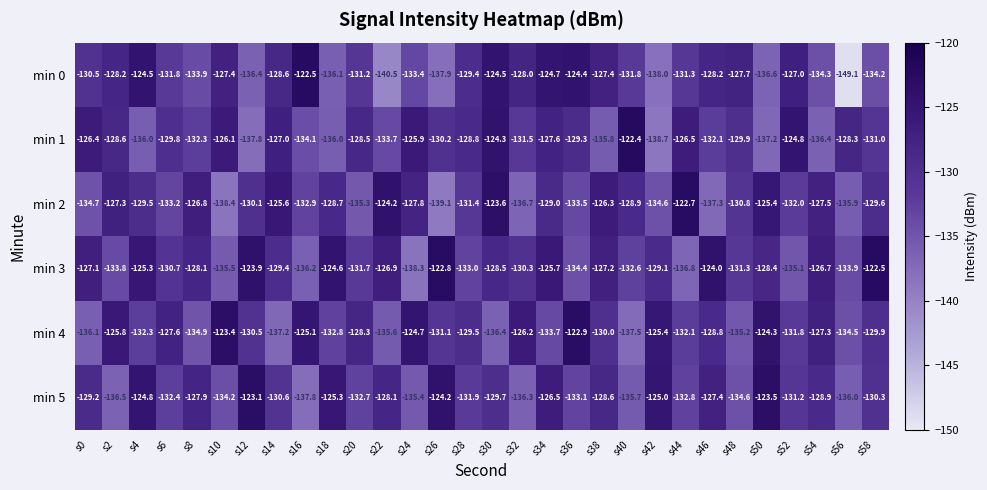

At which label does min 2 reach its minimum?

s26